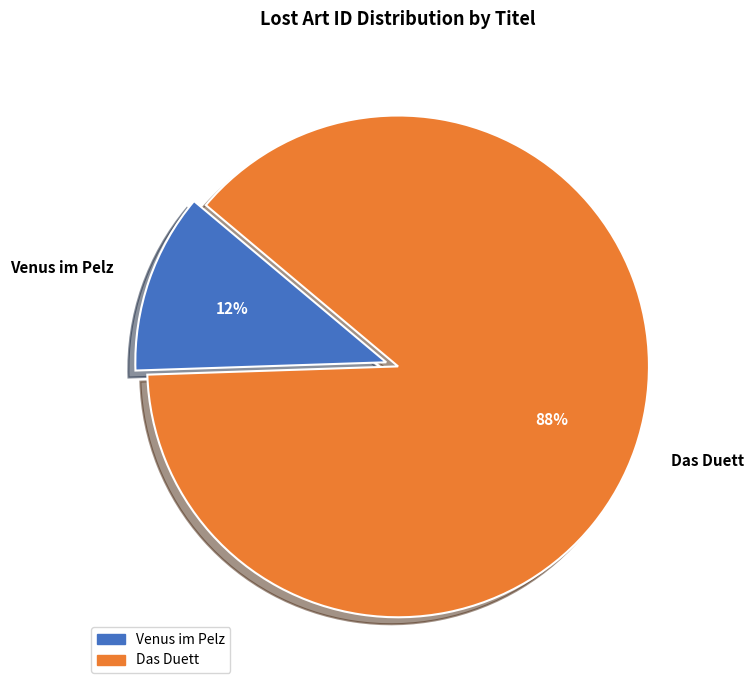

Which slice is the smallest?

Venus im Pelz